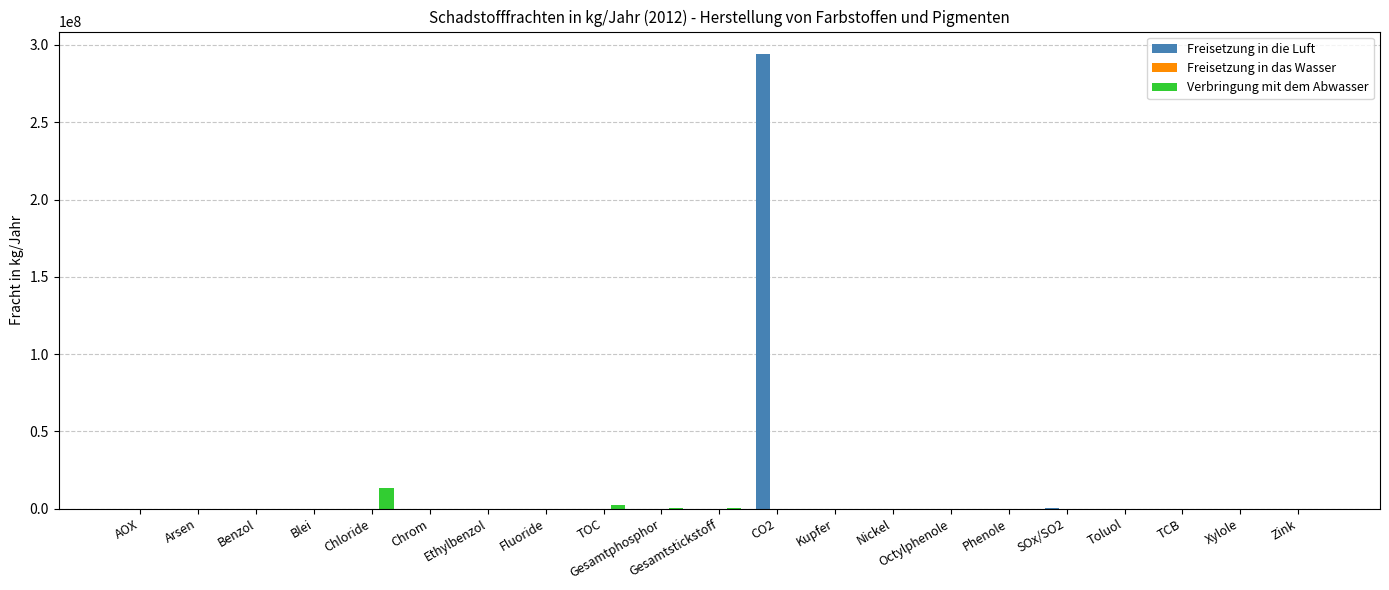

Which series has the largest total across all categories?

Freisetzung in die Luft